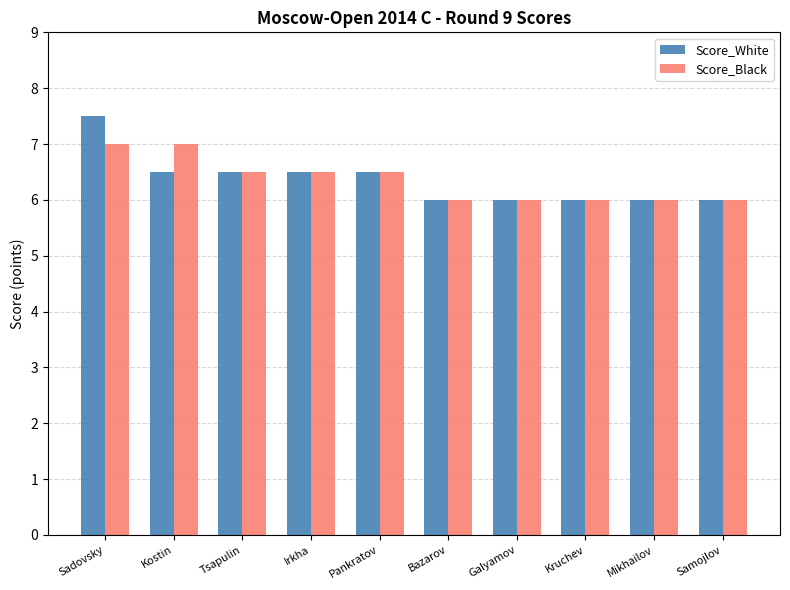

What is the label of the 2nd bar from the left?

Kostin